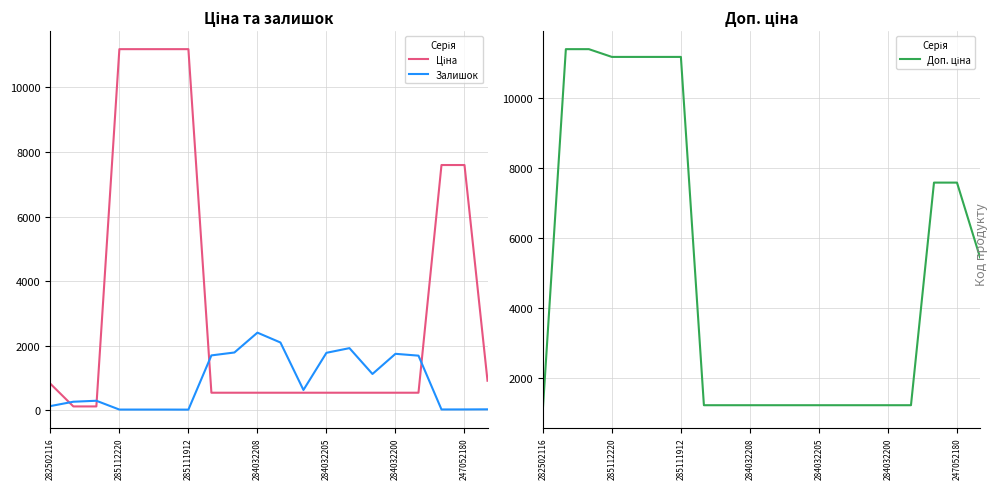

How many times do Доп. ціна and Залишок cross each other?

6